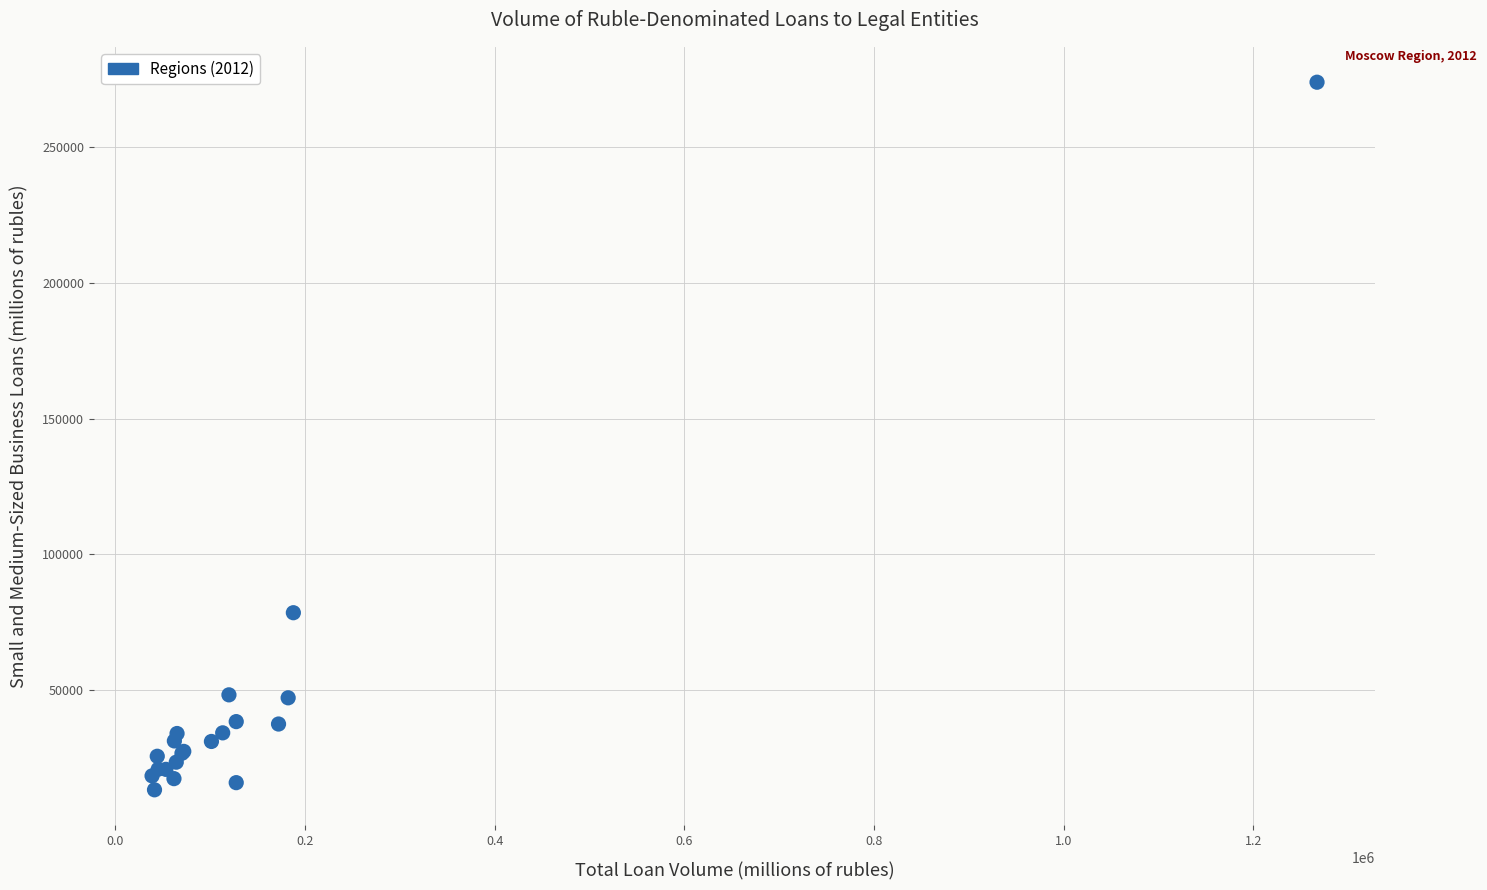

What Y value in the scatter plot is closest to 143596?

78517